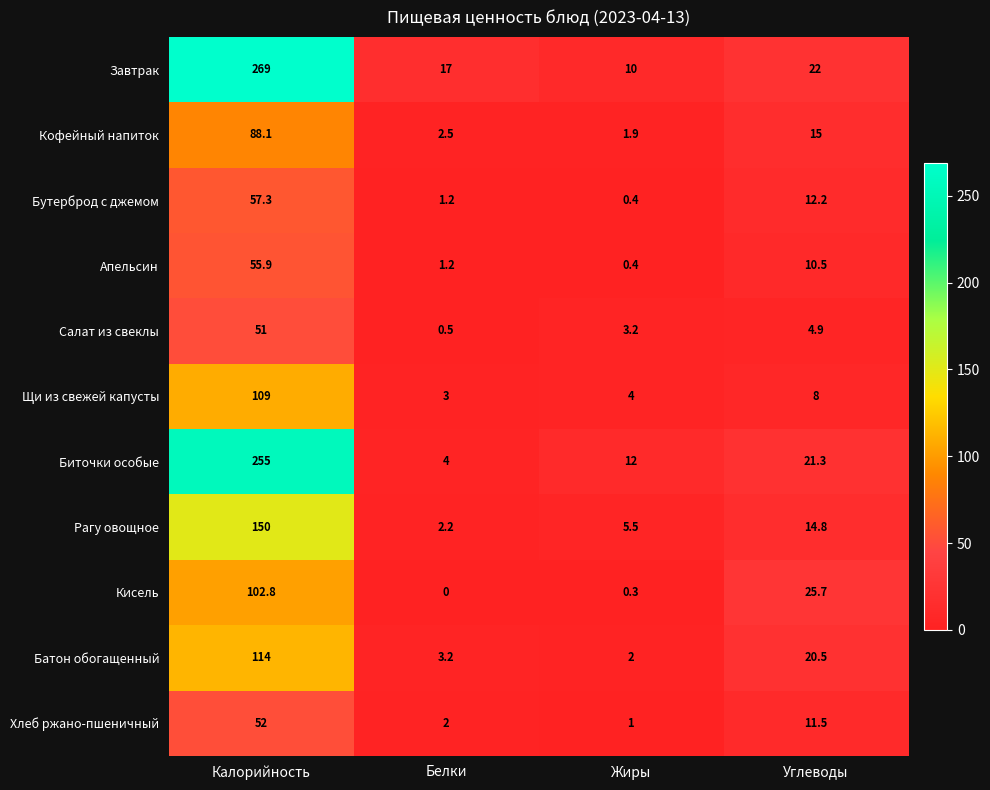

What is the difference between the Щи из свежей капусты values at Углеводы and Белки?

5.0